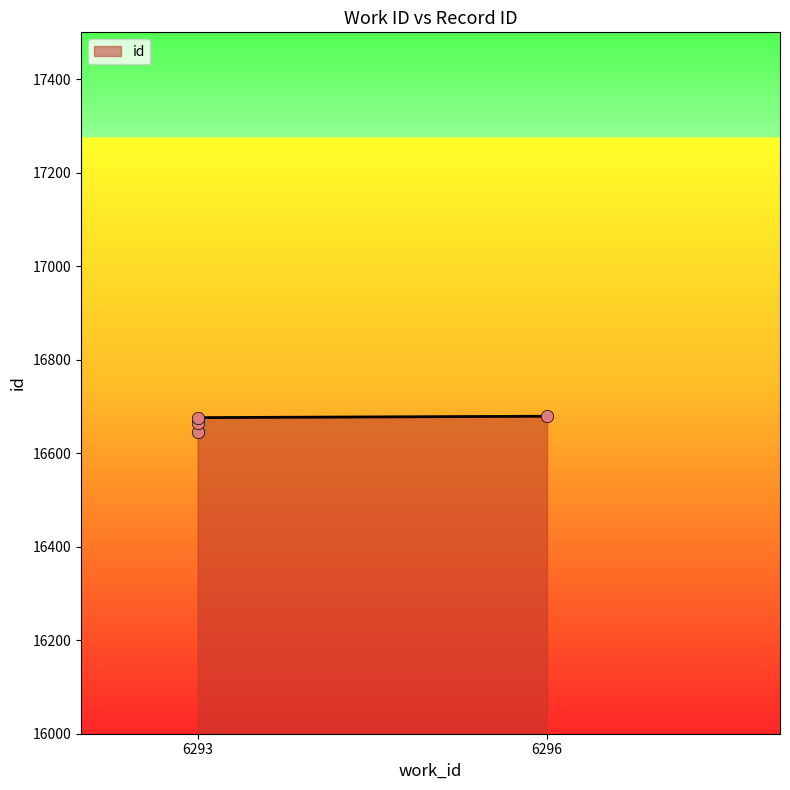

Between 6293 and 6296, which is larger?

6296